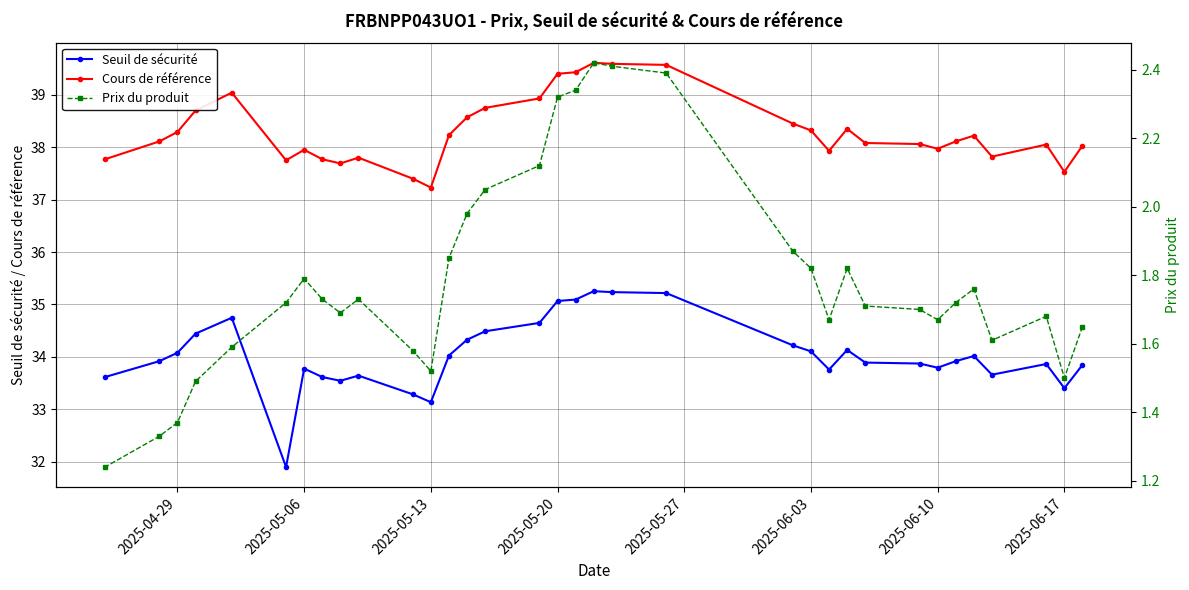

What is the difference between the second highest and second lowest values in the Seuil de sécurité series?

2.1